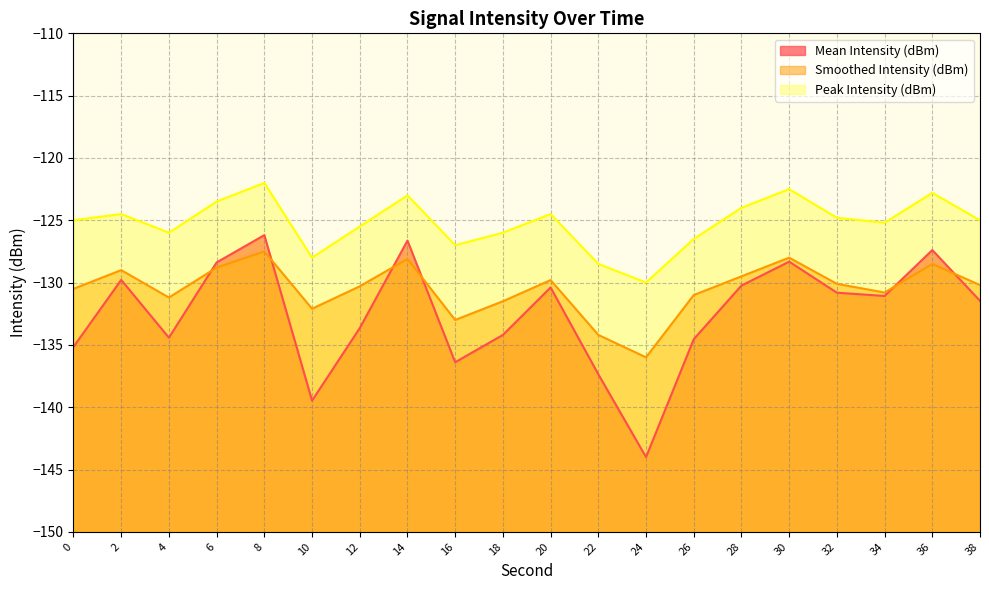

What are all the series names shown in the legend?

Mean Intensity (dBm), Smoothed Intensity (dBm), Peak Intensity (dBm)